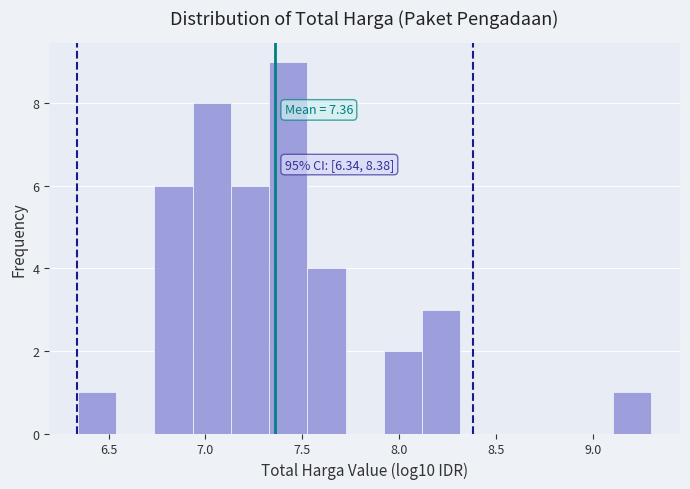

Around what value on the x-axis is the tallest bar? Give the approximate position of its centre, as read against the axis.

7.45